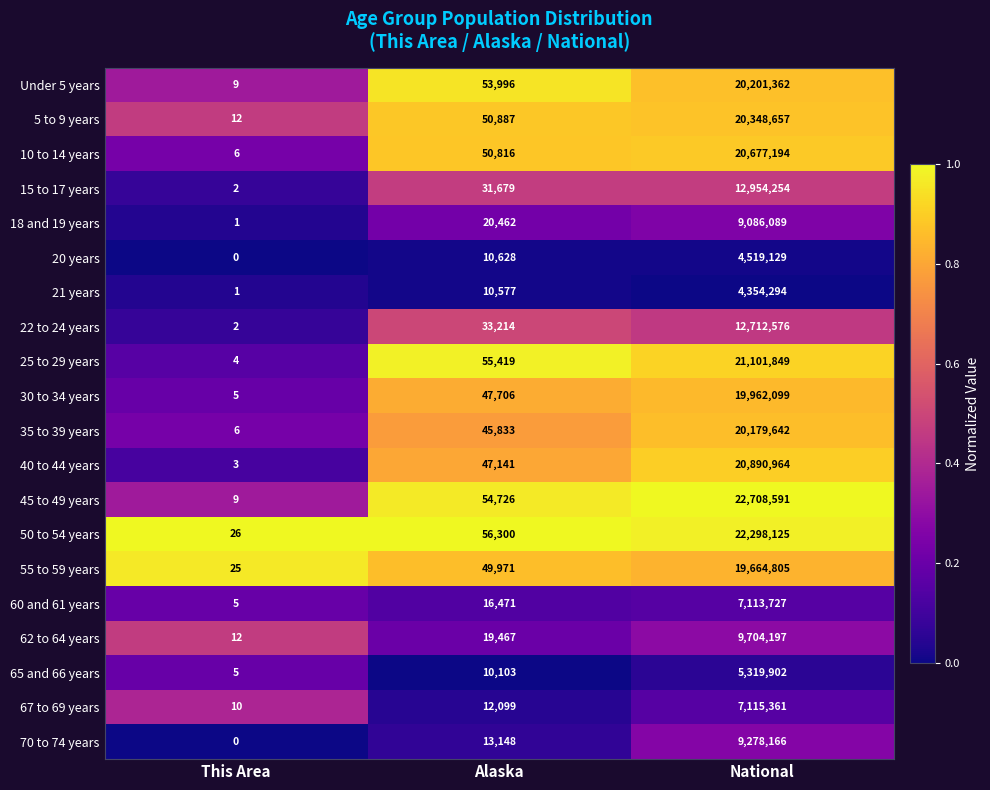

What is the total value across all series at This Area?

143